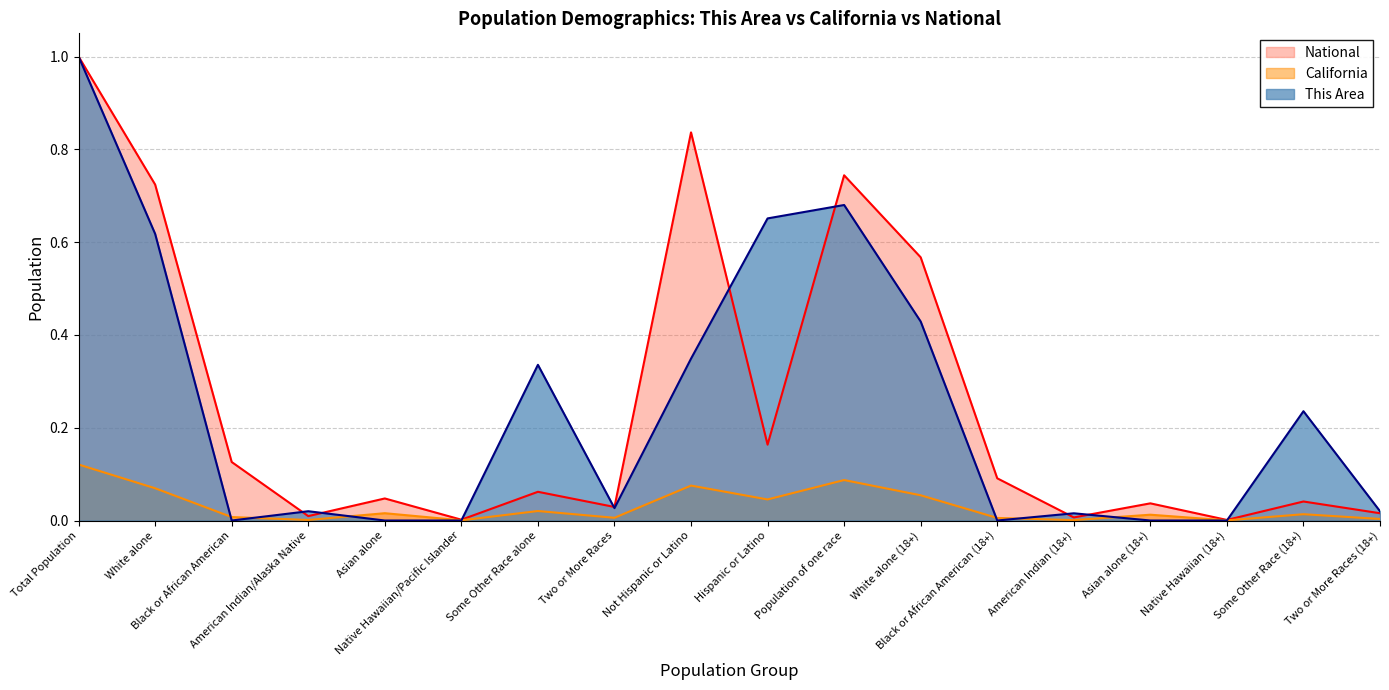

Which series changed the most between Not Hispanic or Latino and American Indian (18+)?

National